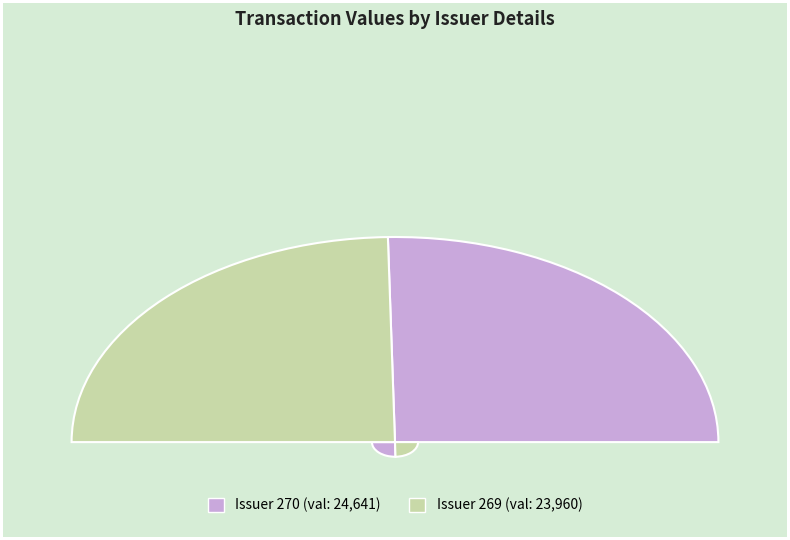

To the nearest percent, what is the difference between the 270 and 269 slice percentages?

1%